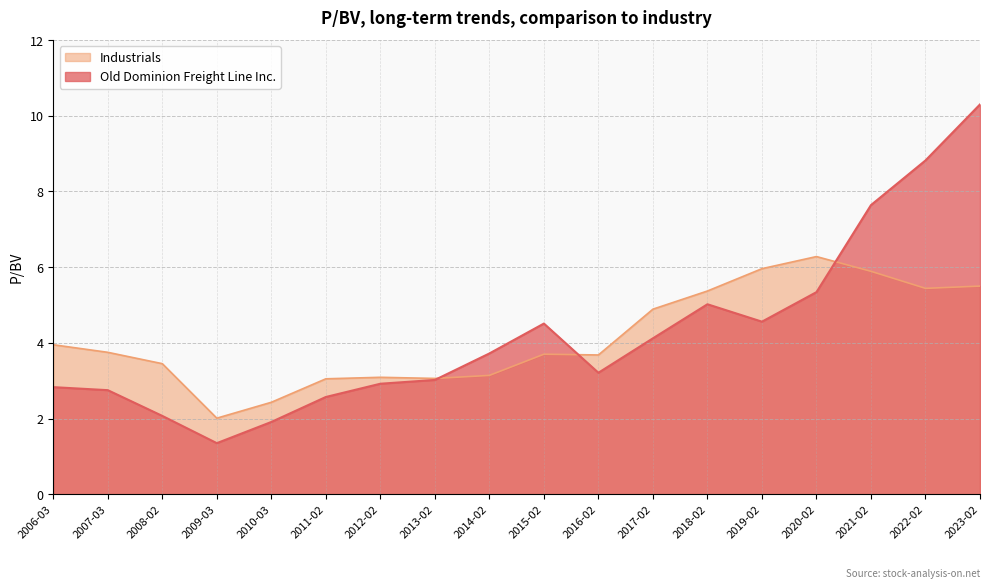

What position from the right is 2013-02?

11